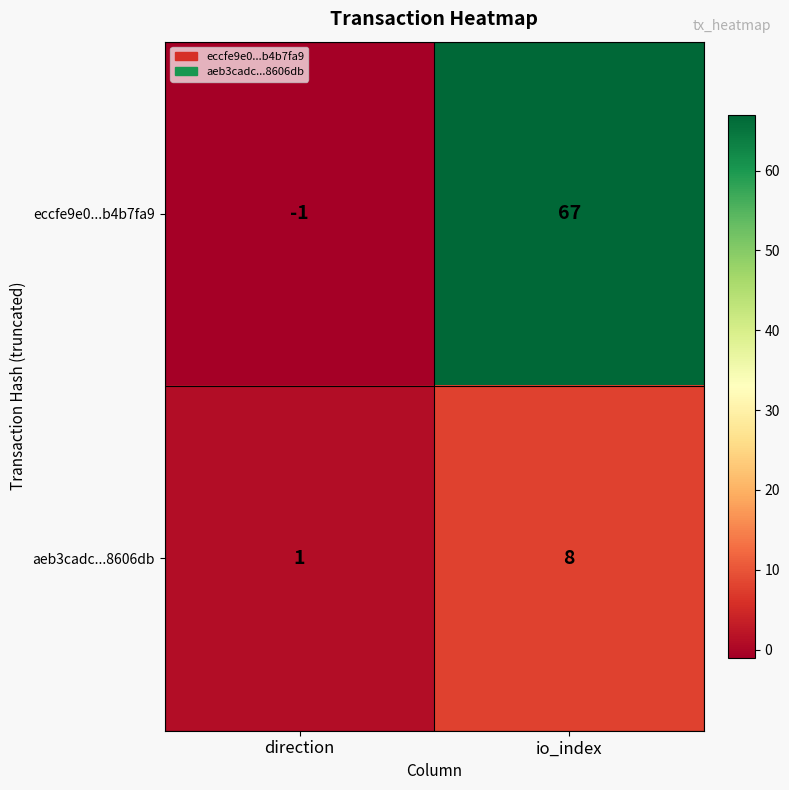

What is the difference between the eccfe9e0...b4b7fa9 values at direction and io_index?

68